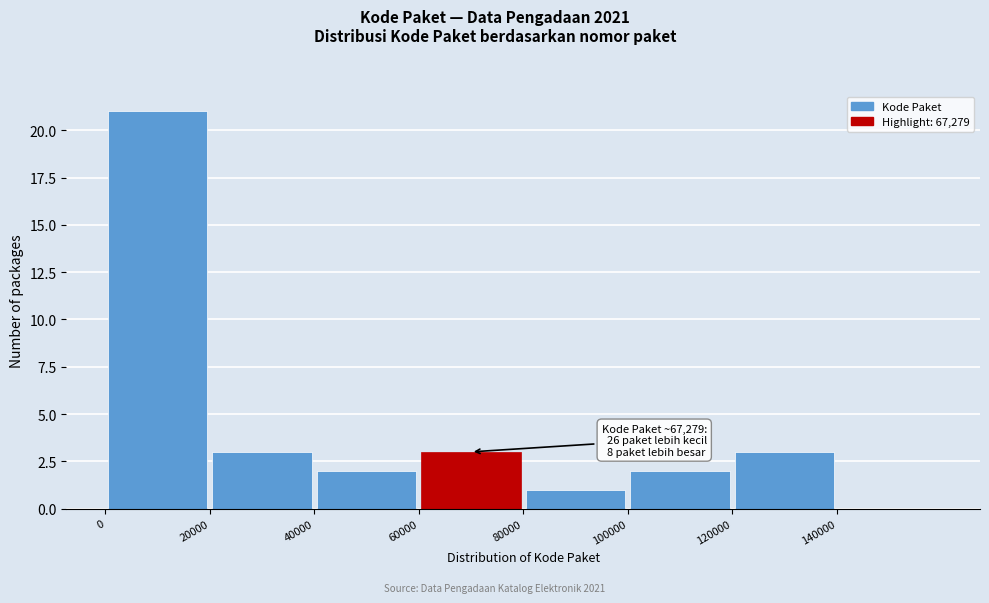

Which range on the x-axis has the tallest bar?

0 to 20000